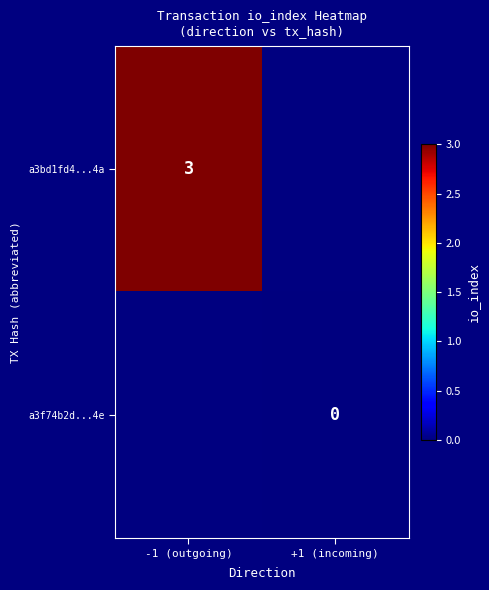

Is it true that a3bd1fd4...4a equals 3 at -1 (outgoing)?

True